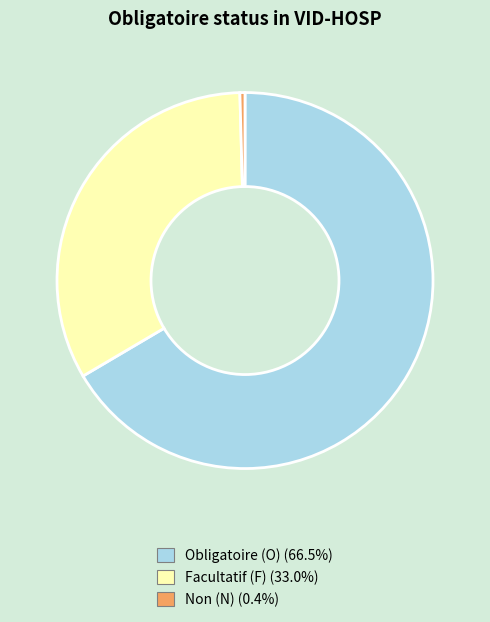

Does Non (N) (0.4%) represent more than half of the total?

No